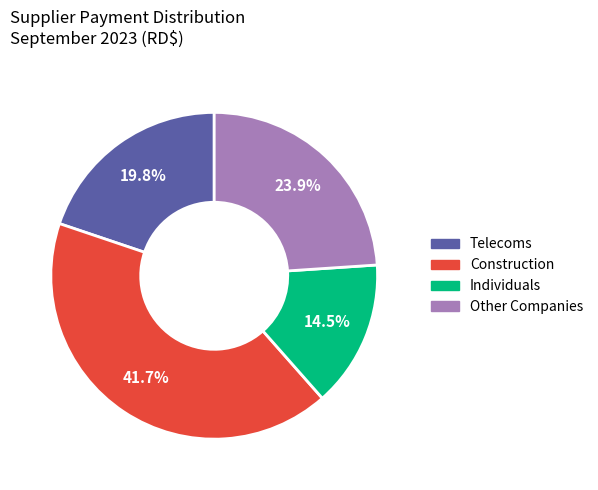

Does any single category account for the majority?

No